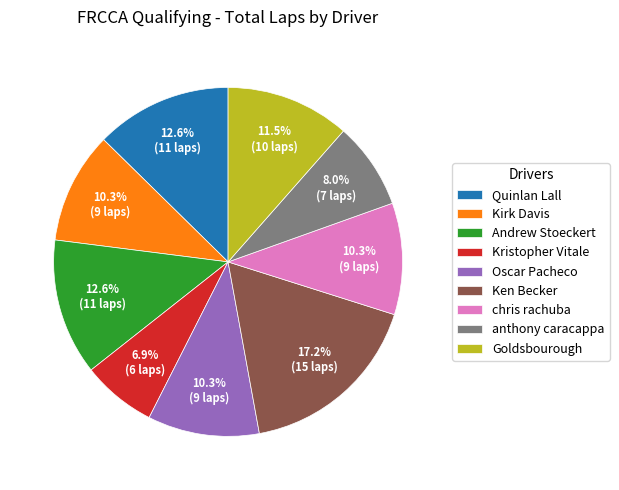

What is the largest slice in the pie chart?

Ken Becker